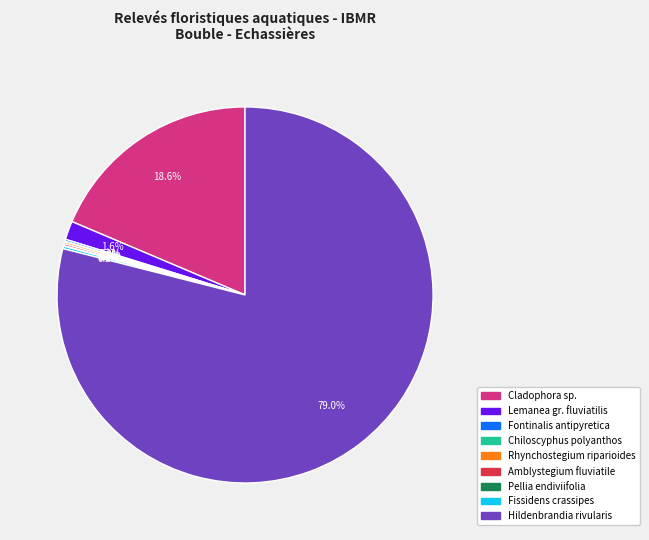

What is the majority slice?

Hildenbrandia rivularis